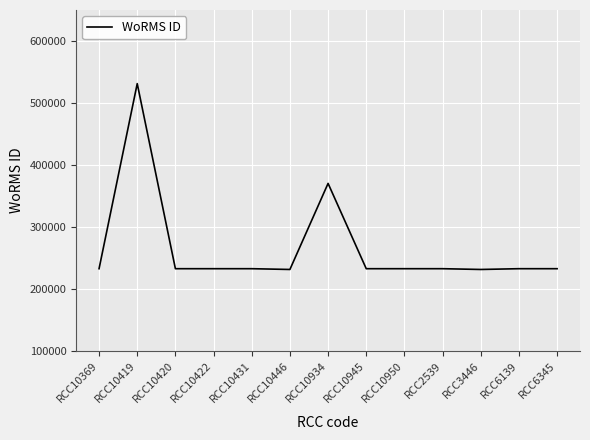

How many values are below 233037?

4